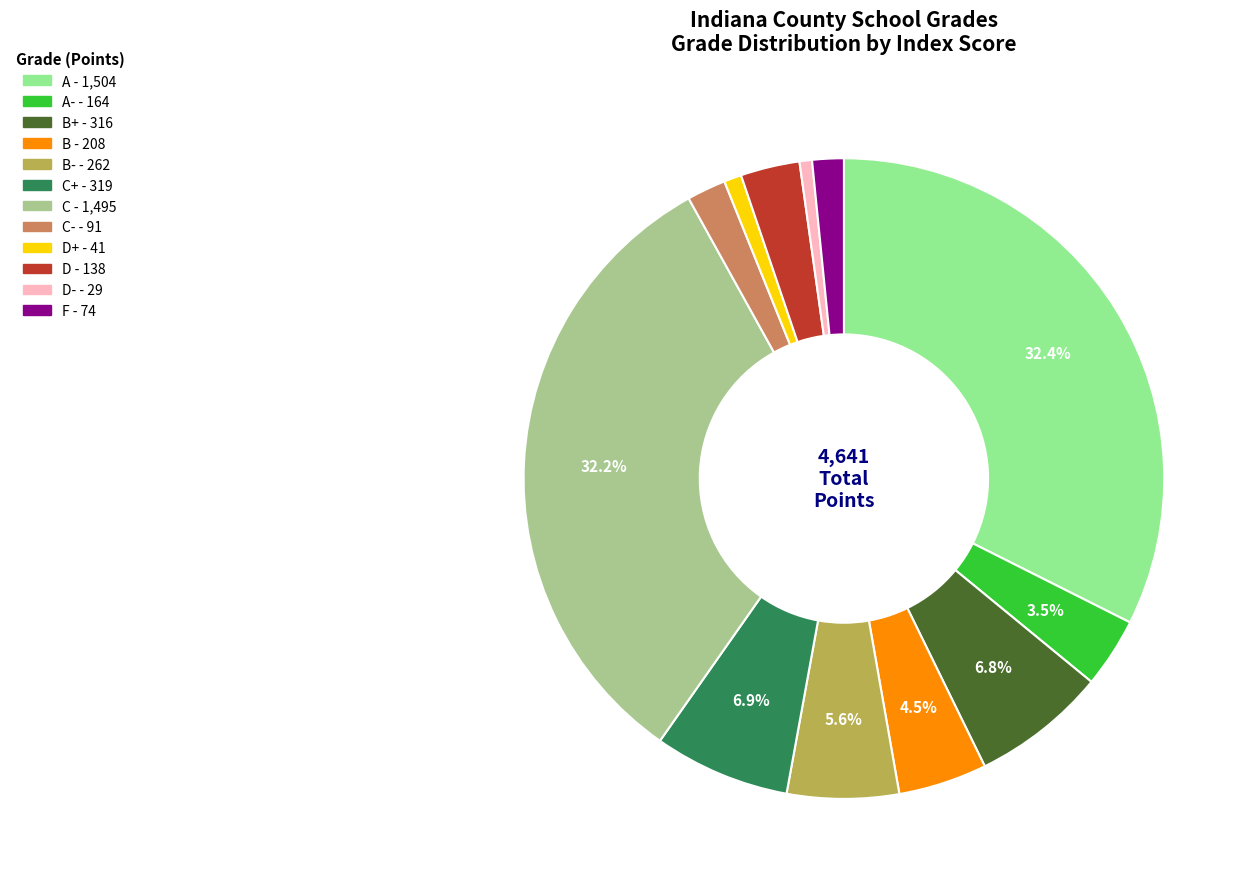

How many segments does this pie chart have?

12